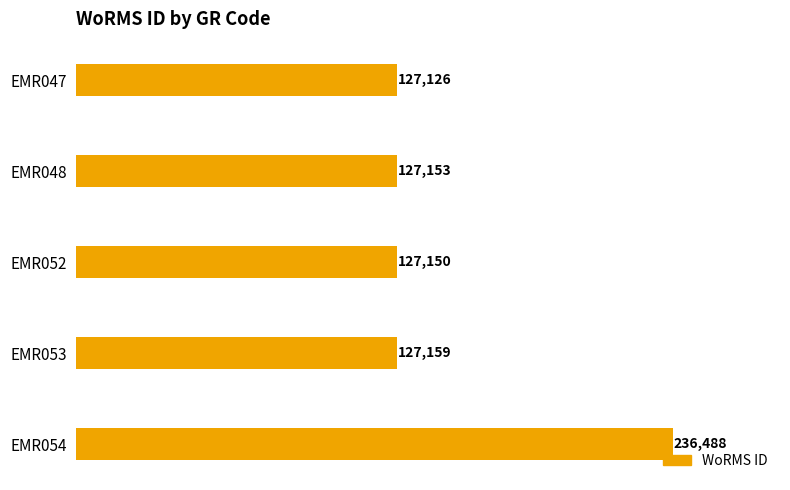

How many distinct data groups are displayed?

1